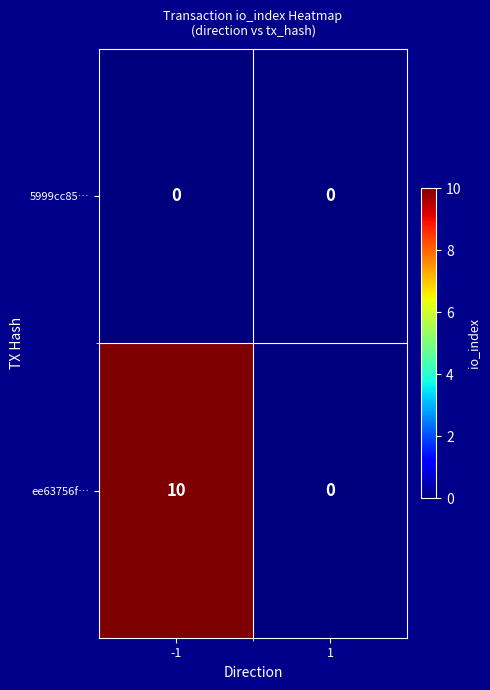

True or false: ee63756f… has a value of 10 at -1.

True